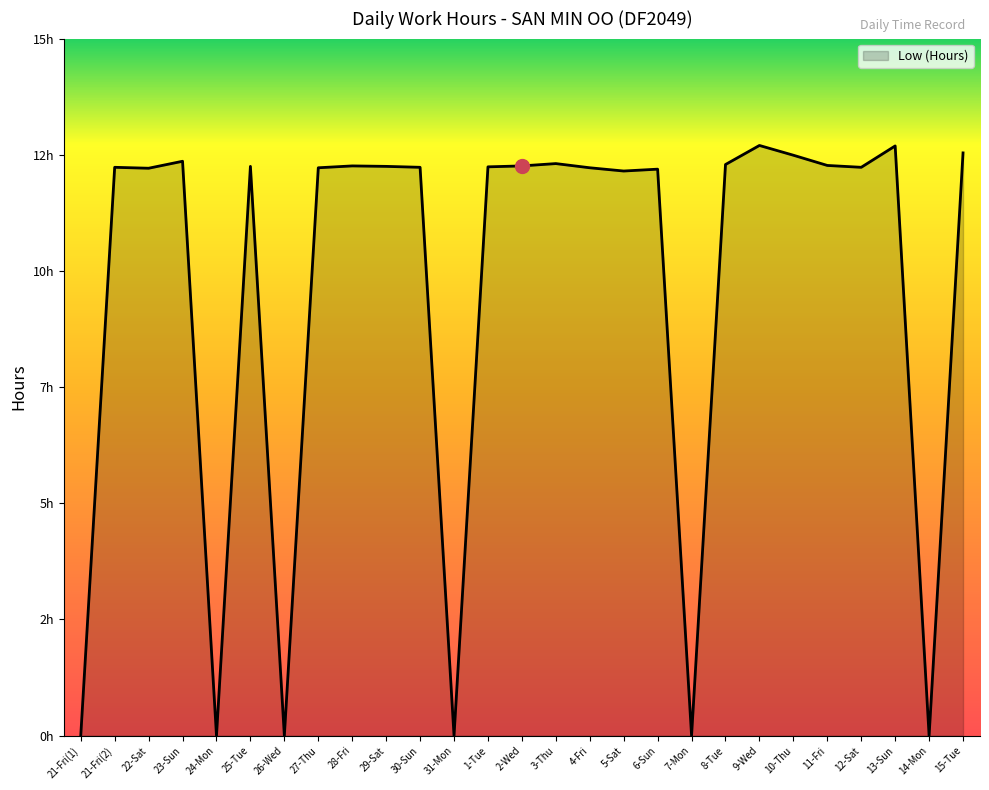

What is the maximum value shown in the chart?

12.7